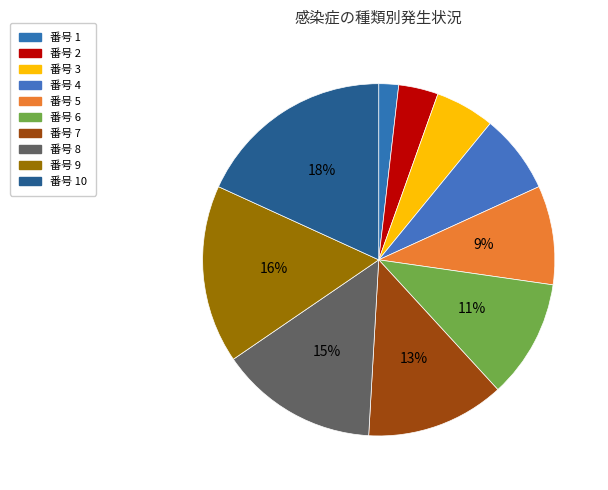

How many slices are in this pie chart?

10